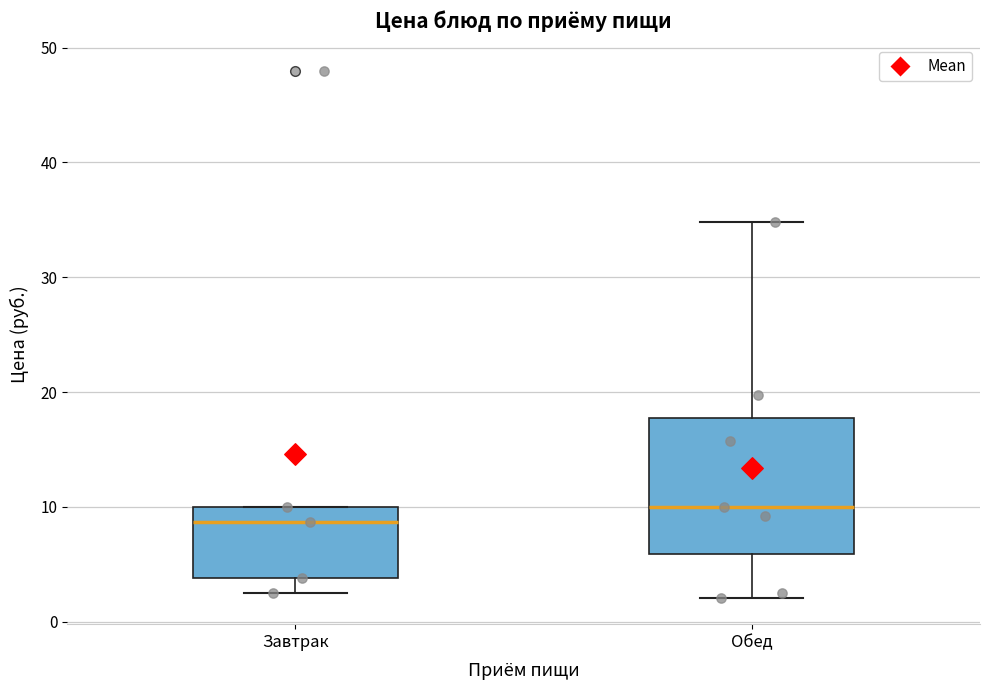

Reading left to right, transcribe this box plot: for each box, give where its median line is, the range the box spans, and where its two whiskers end, as read against the y-axis. The values are not printed on the chart, so give them approximately, as read against the axis.

Завтрак: median 9, box 4 to 10, whiskers 3 to 10
Обед: median 10, box 6 to 18, whiskers 2 to 35